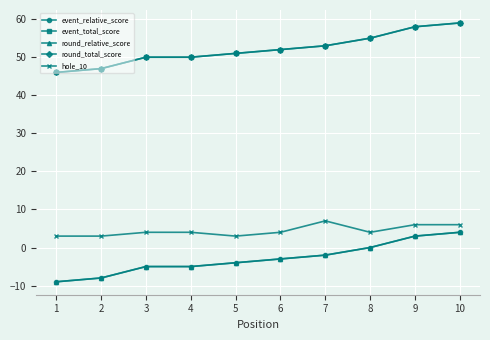

At which label is event_relative_score closest to -2?

7